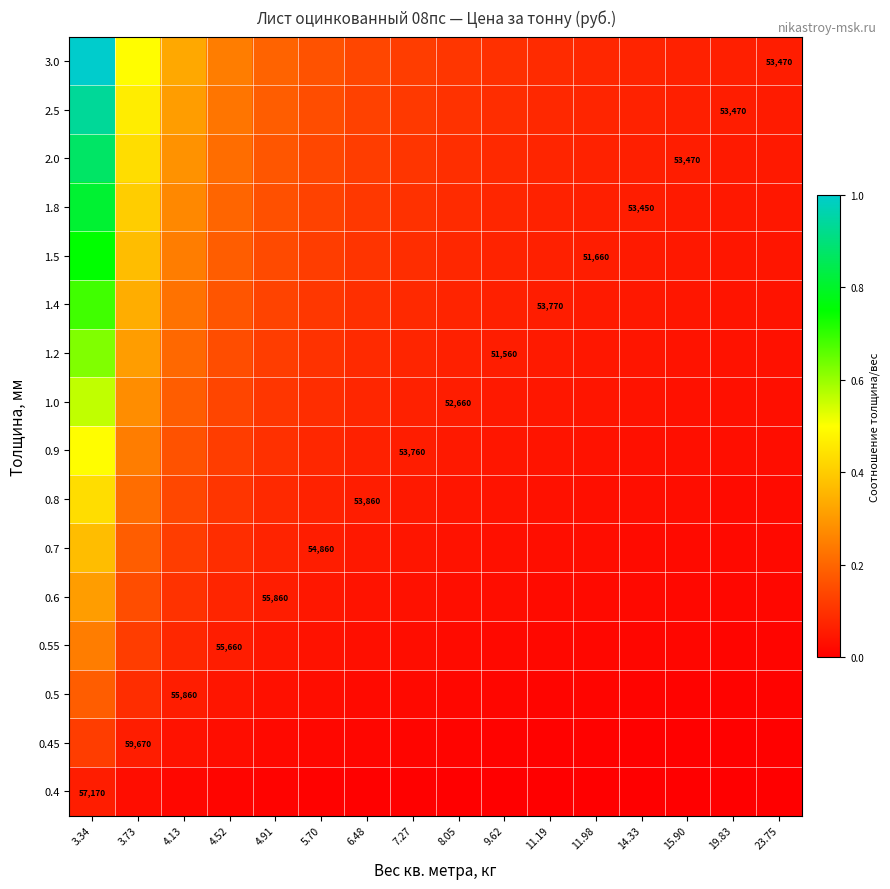

At which category is the sum across all series the highest?

3.34